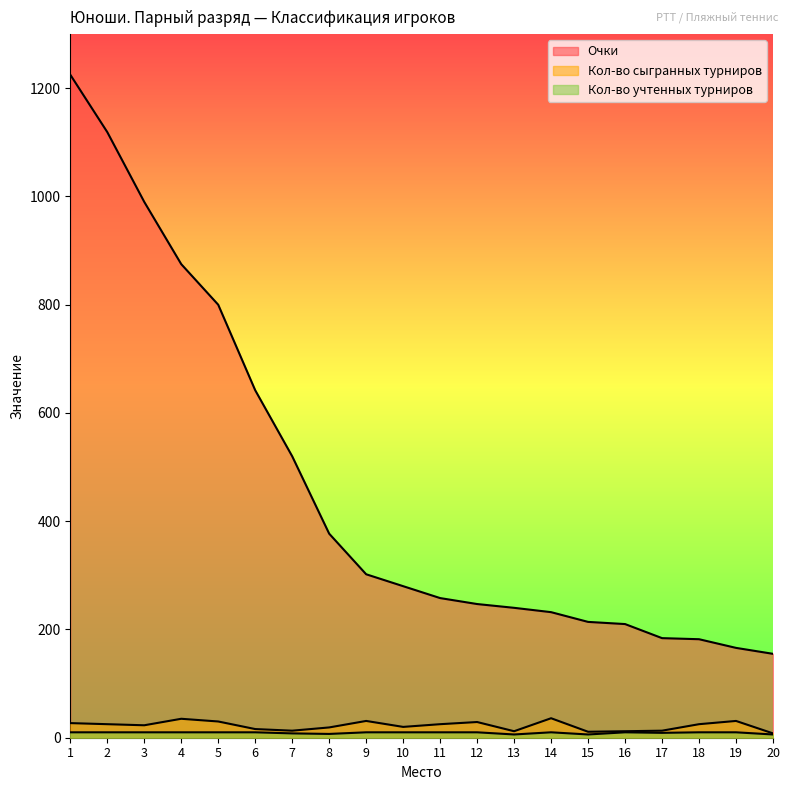

How many lines are shown in the chart?

3